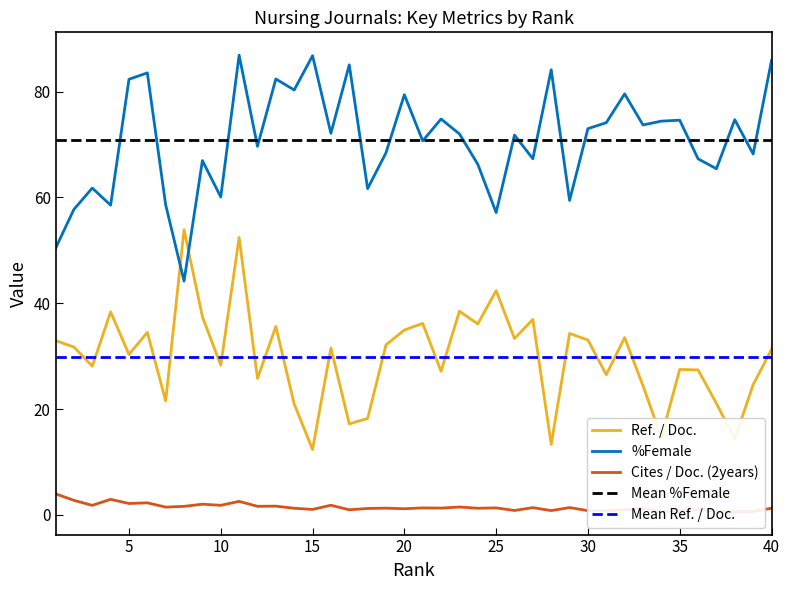

Which series has the widest spread of values?

%Female